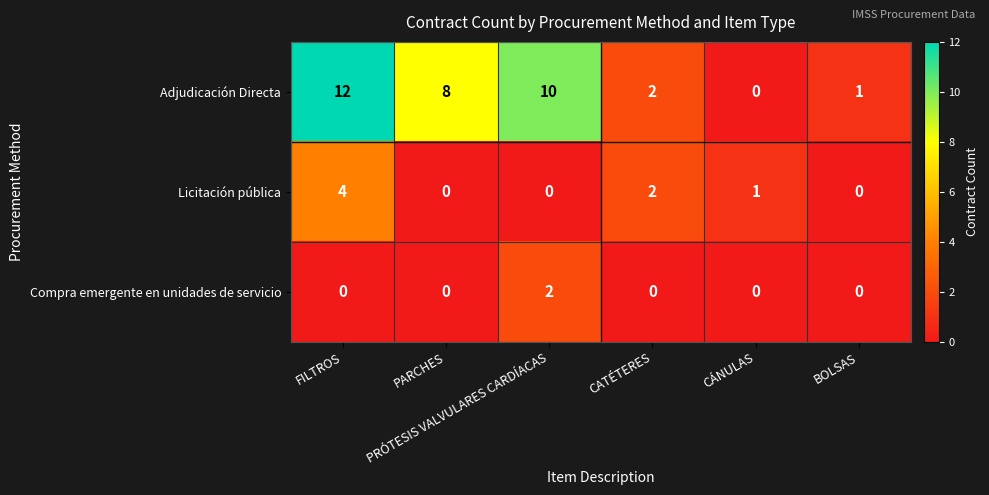

List the series in order of their overall mean, highest first.

Adjudicación Directa, Licitación pública, Compra emergente en unidades de servicio